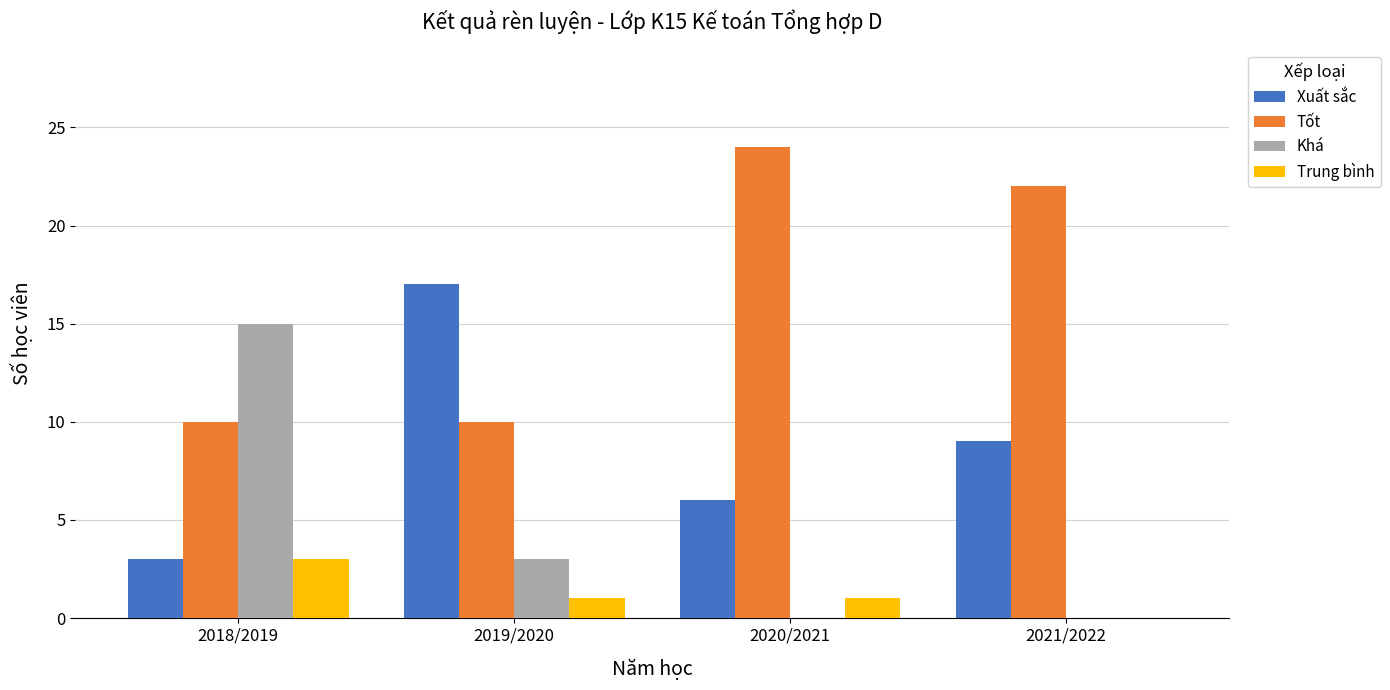

Which series changed the most between 2019/2020 and 2021/2022?

Tốt